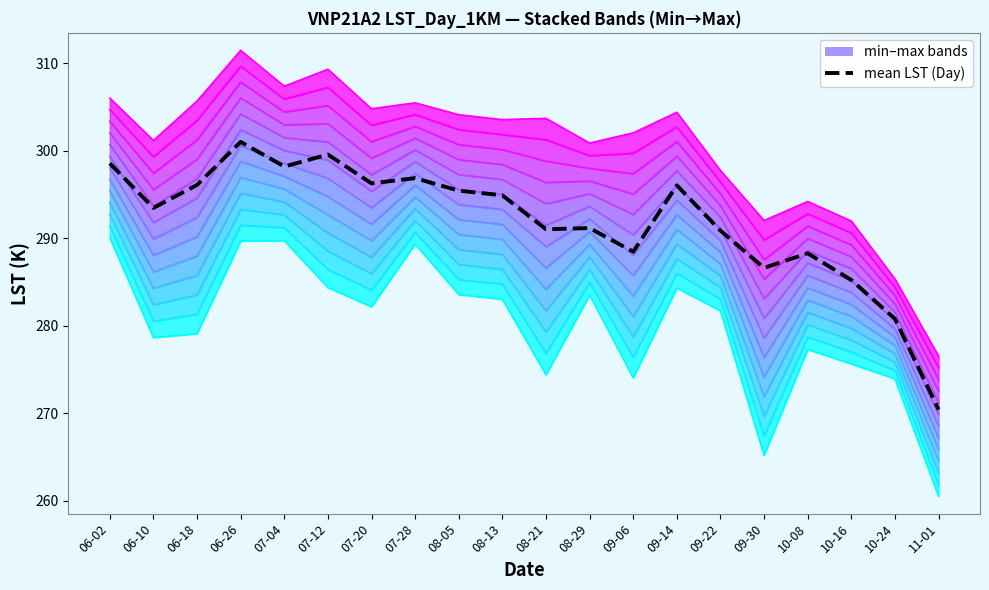

At which label is the value closest to 285?

10-16